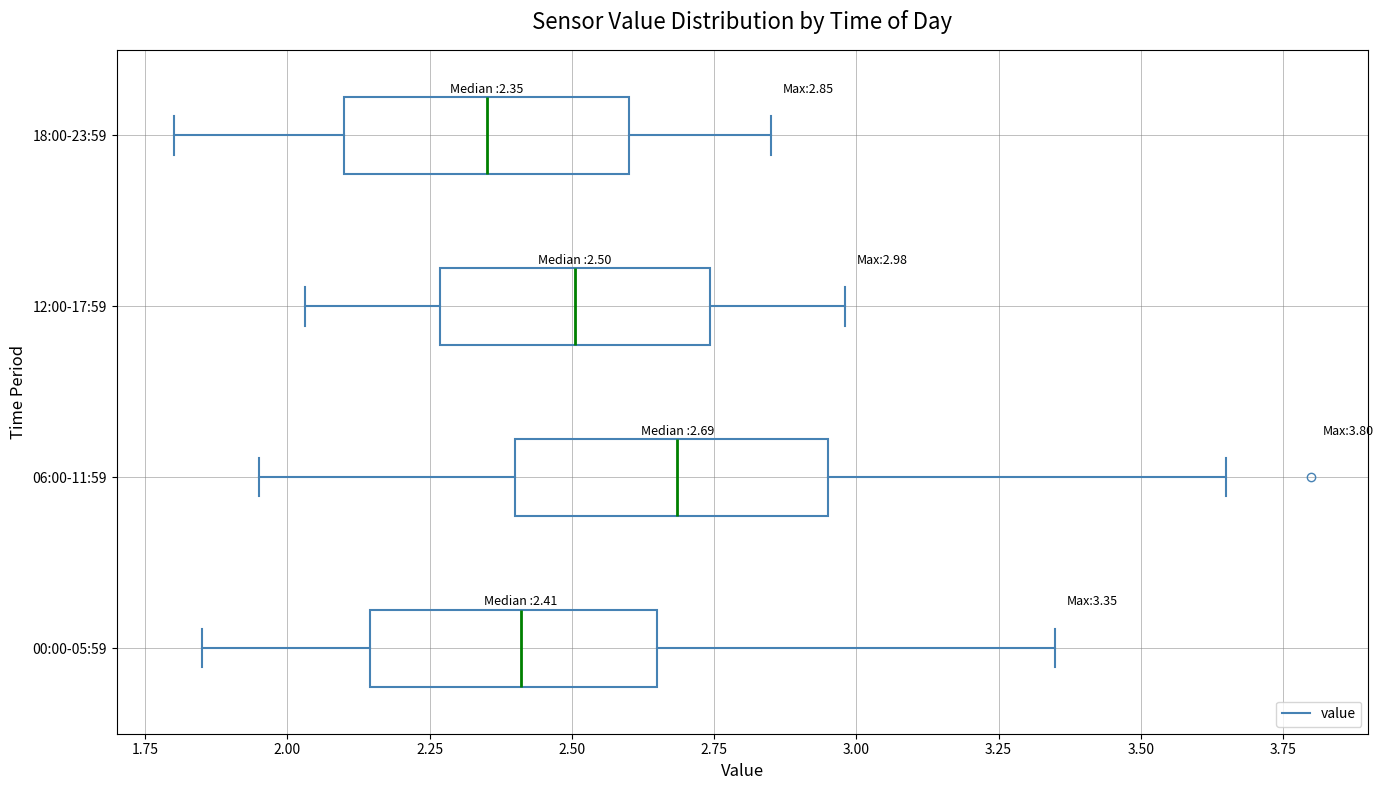

Which box has the furthest to the left median line?

18:00-23:59